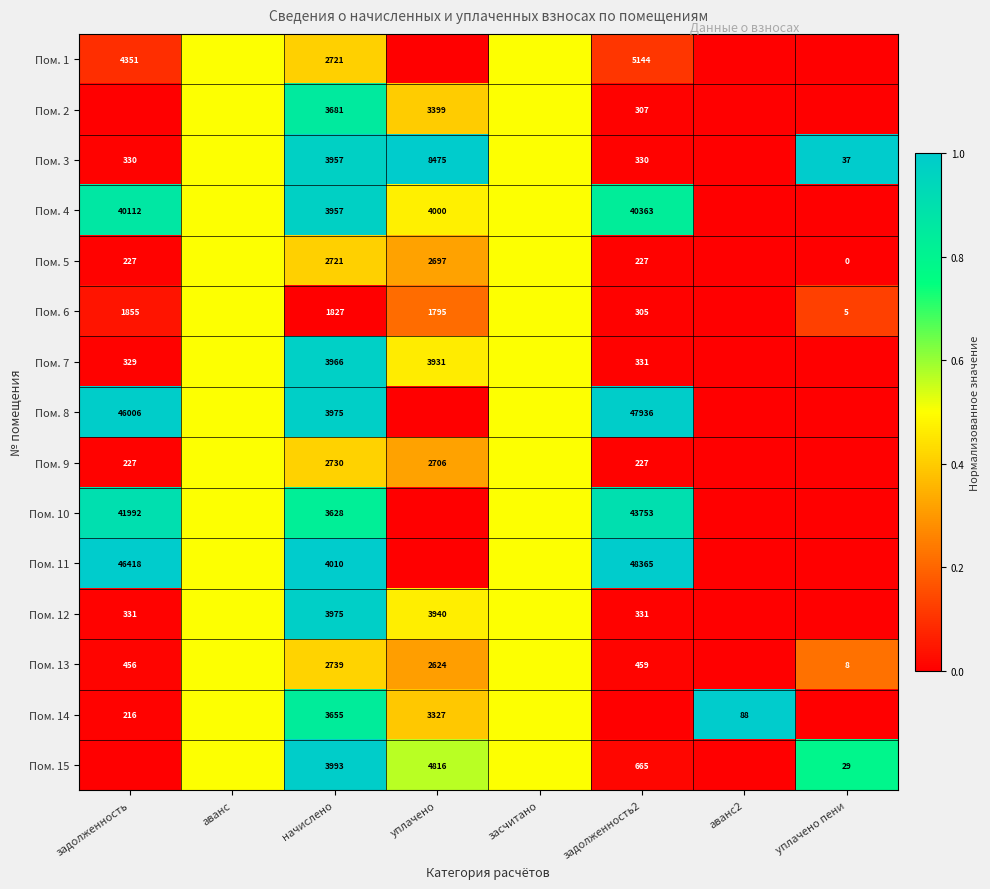

True or false: Пом. 7 has a value of 329.0 at задолженность.

True